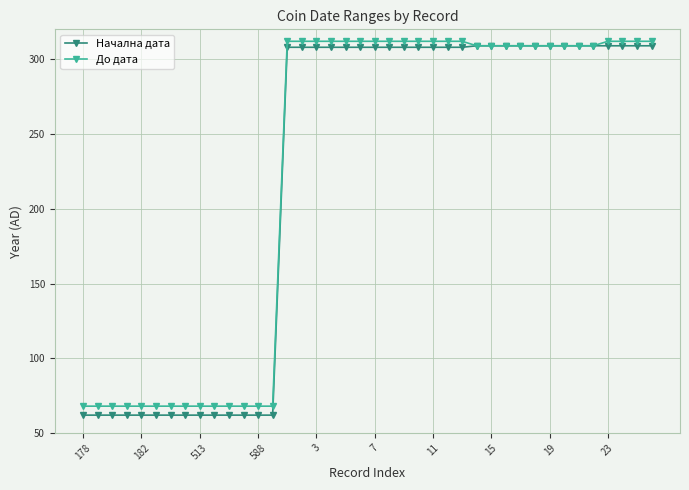

What is the maximum value for До дата?

312